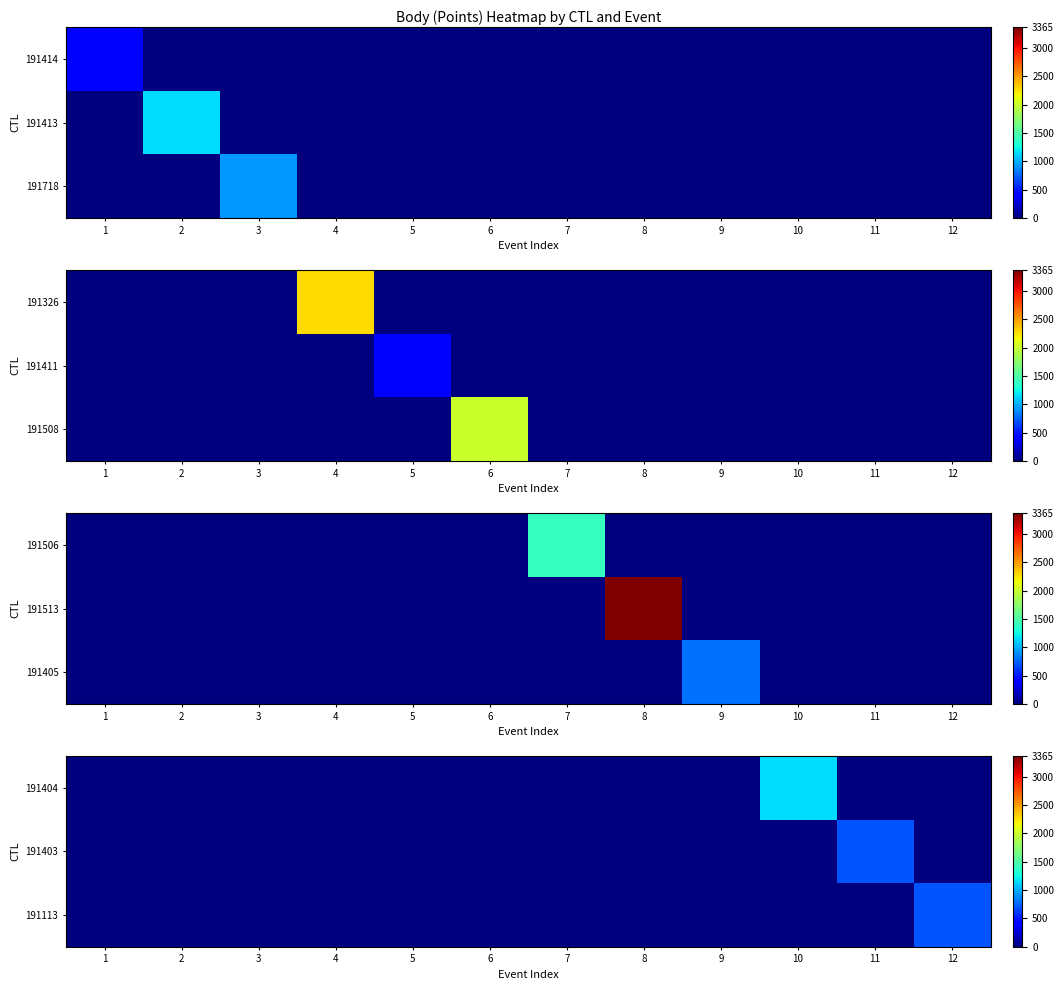

Read the 191113 value at 12.

707